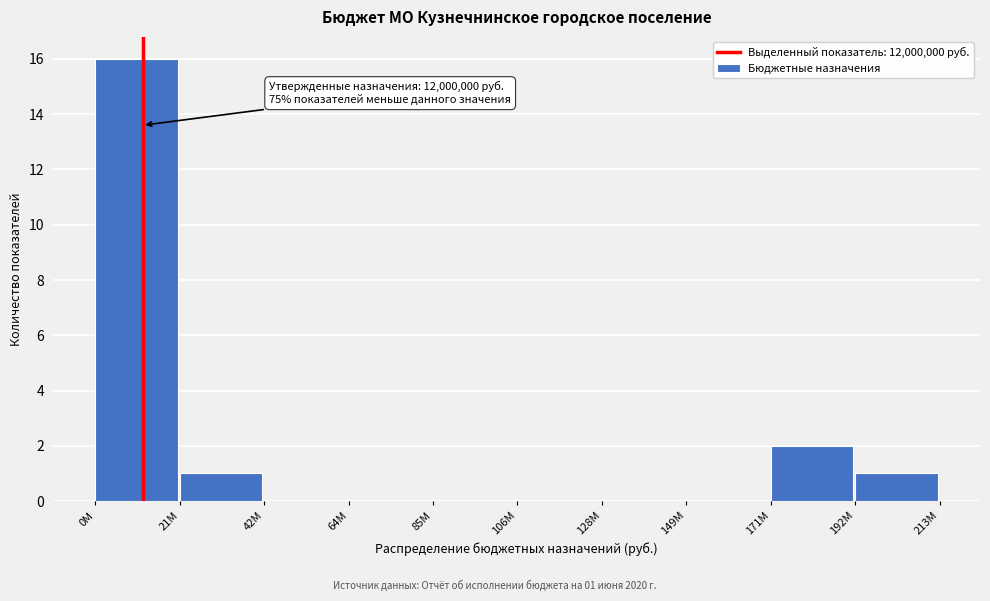

Reading right to left, transcribe all the data shown in this chart.

192M=1	171M=2	149M=0	128M=0	106M=0	85M=0	64M=0	42M=0	21M=1	0M=16